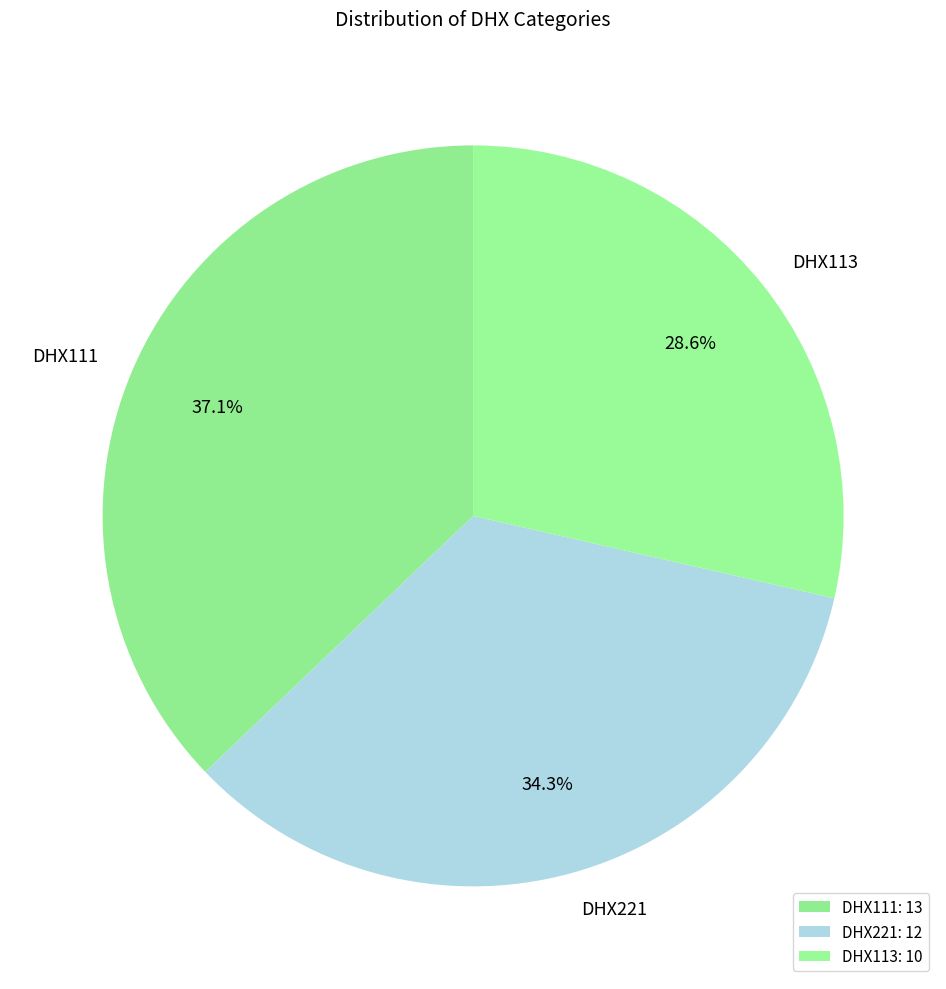

Does any single category account for the majority?

No